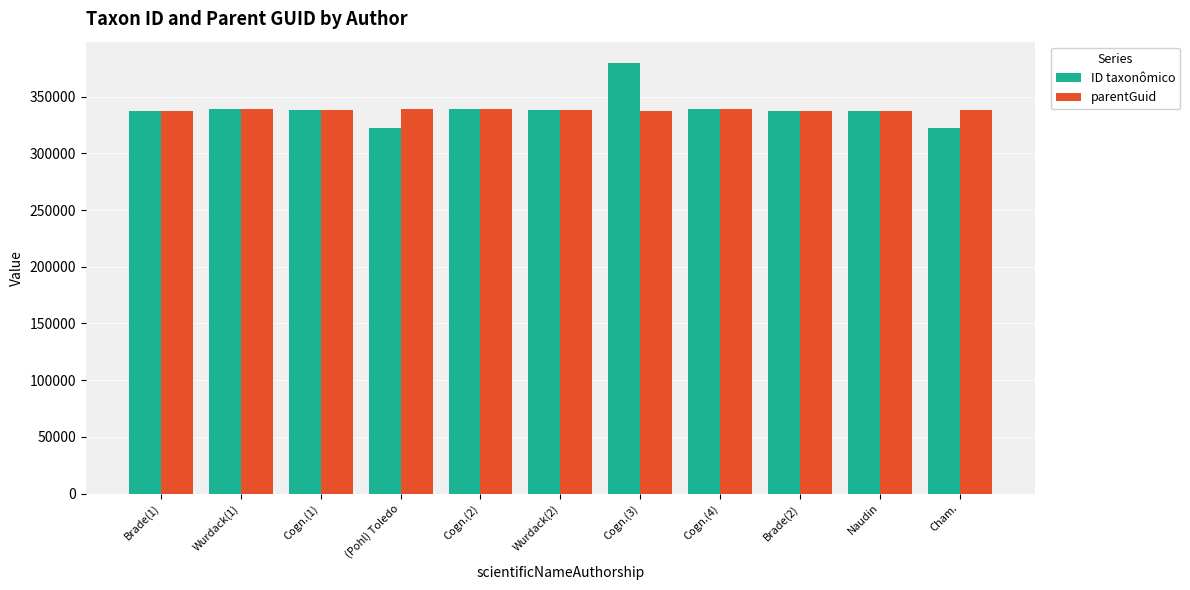

What are all the series names shown in the legend?

ID taxonômico, parentGuid